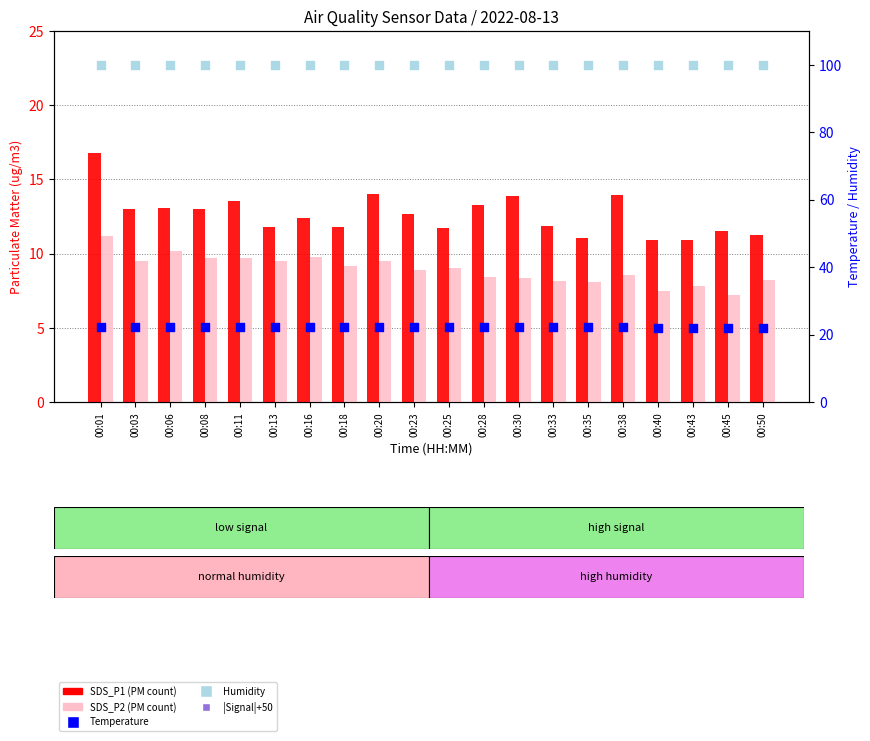

Which series reaches the minimum Y coordinate?

SDS_P2